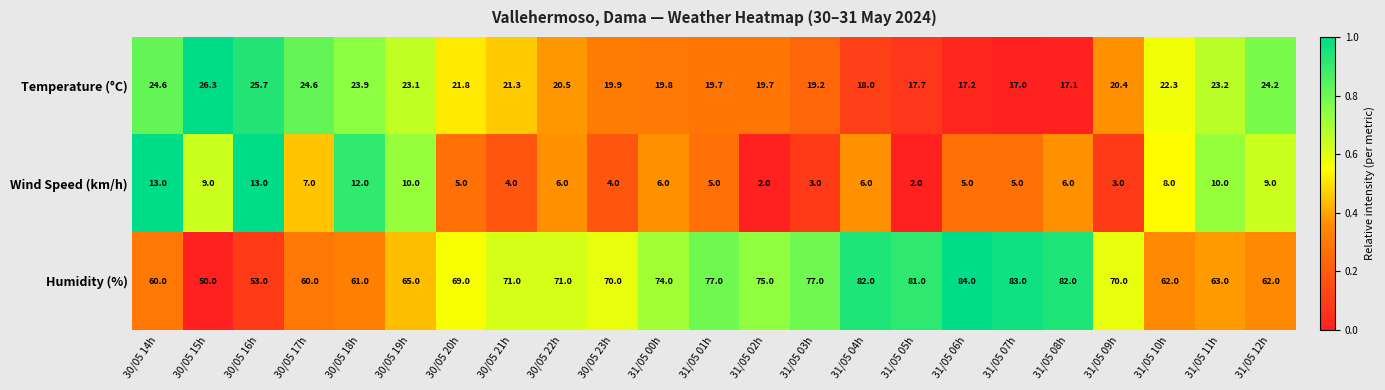

What is the difference between the Wind Speed (km/h) values at 30/05 23h and 31/05 12h?

5.0